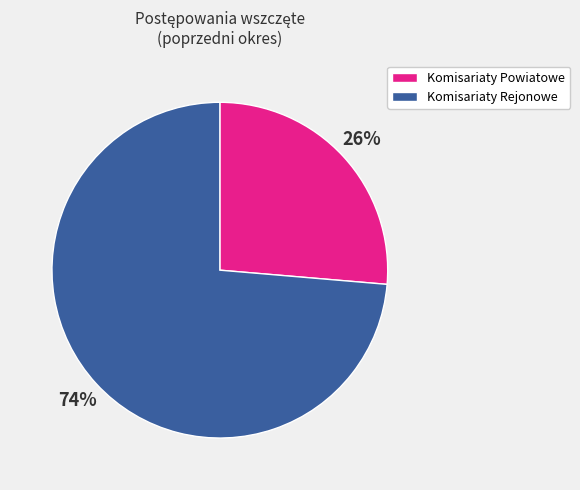

To the nearest percent, what is the average slice percentage?

50%